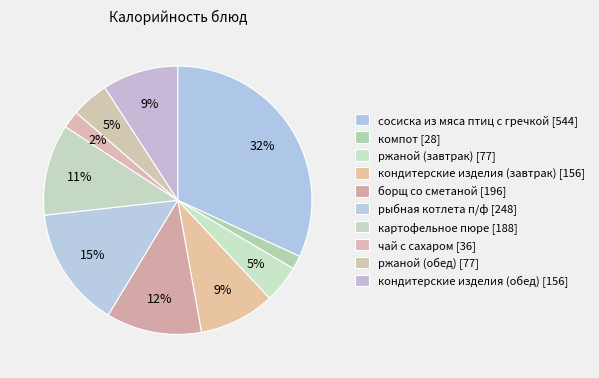

How many segments does this pie chart have?

10